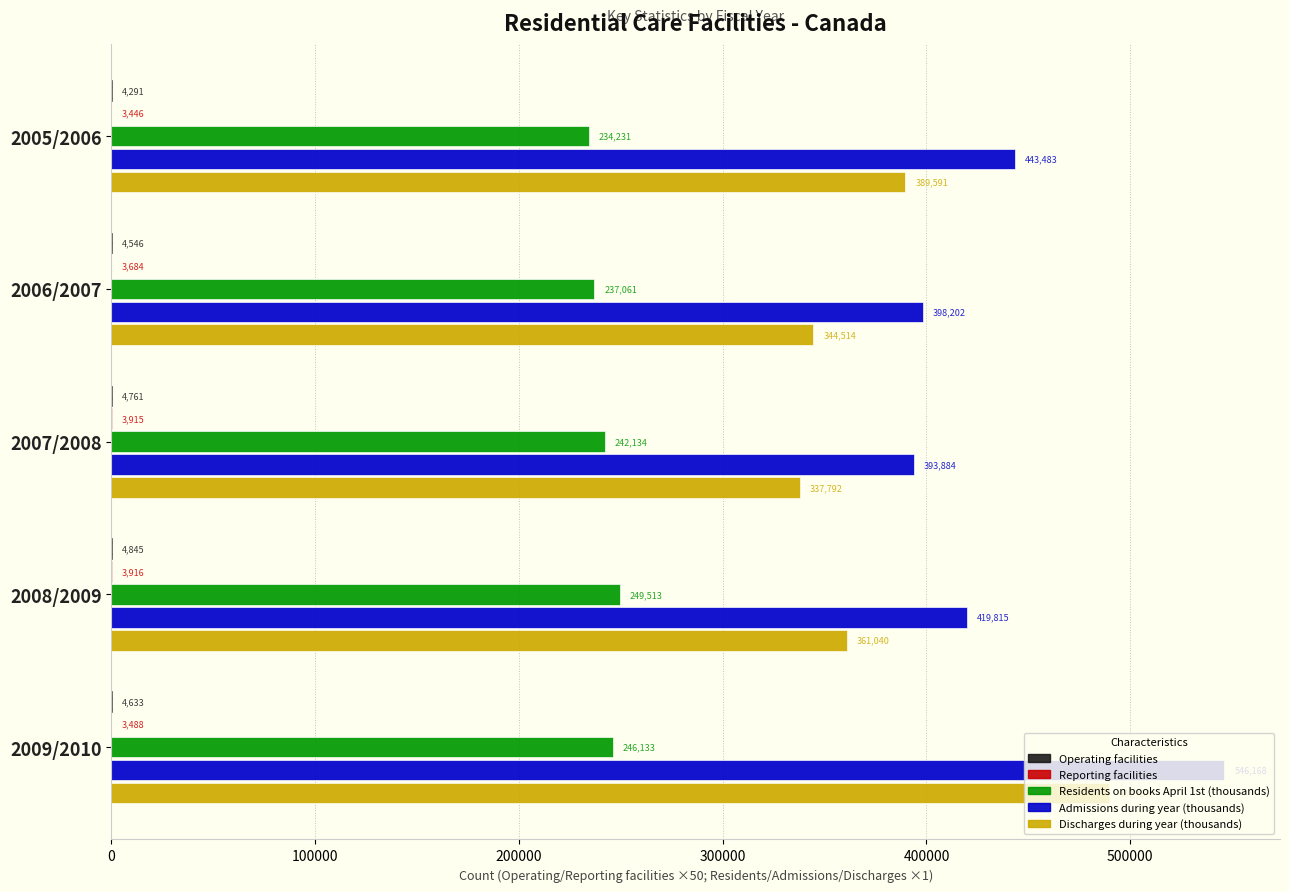

The value of Admissions during year (thousands) at 2006/2007 is 398202.0. True or false?

True